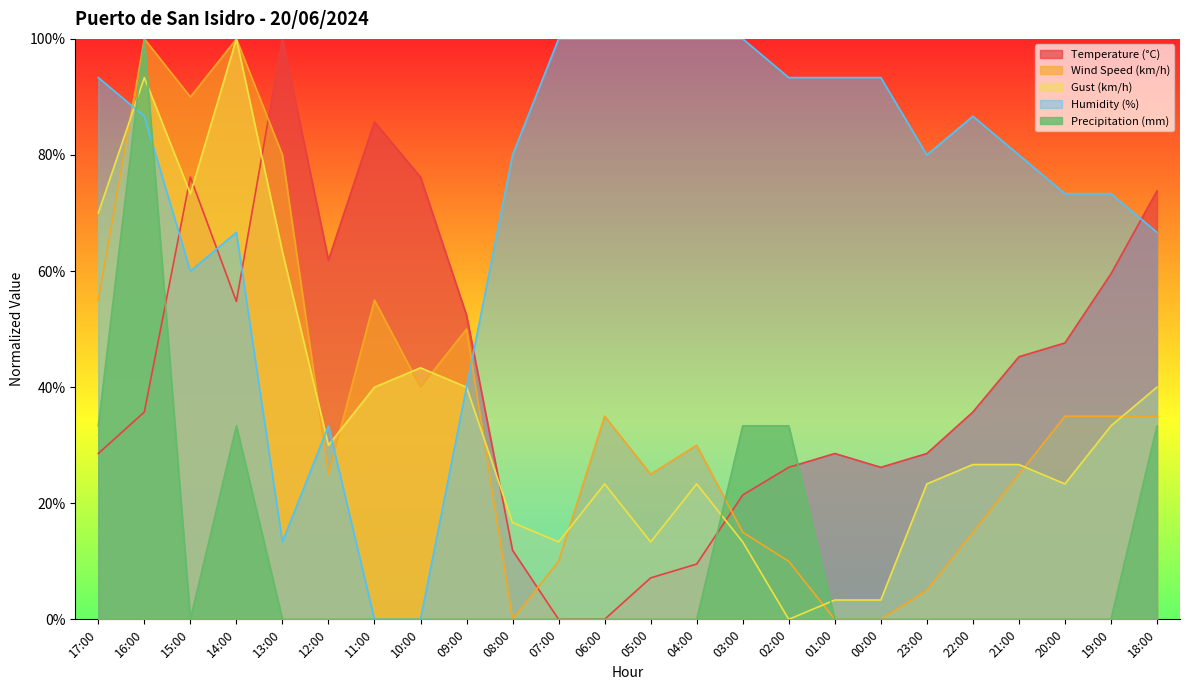

How many intersections are there between Precipitation (mm) and Temperature (°C)?

3